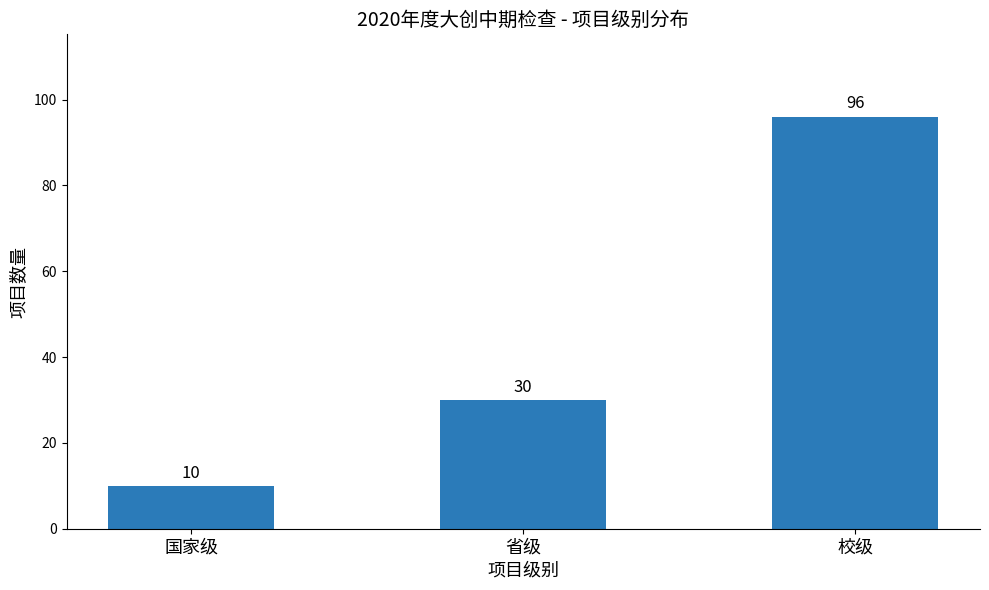

Reading left to right, transcribe all the data shown in this chart.

10	30	96